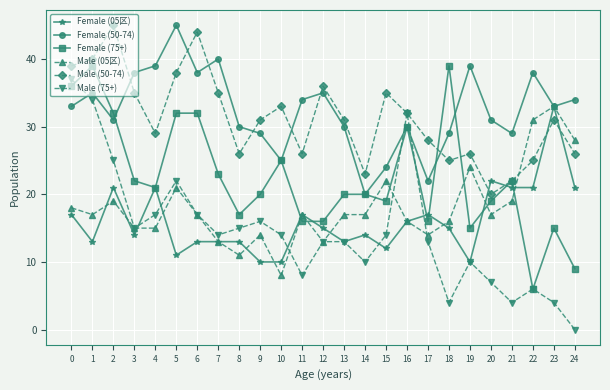

What is the value of the Male (05区) point at the 23rd from the left?

31